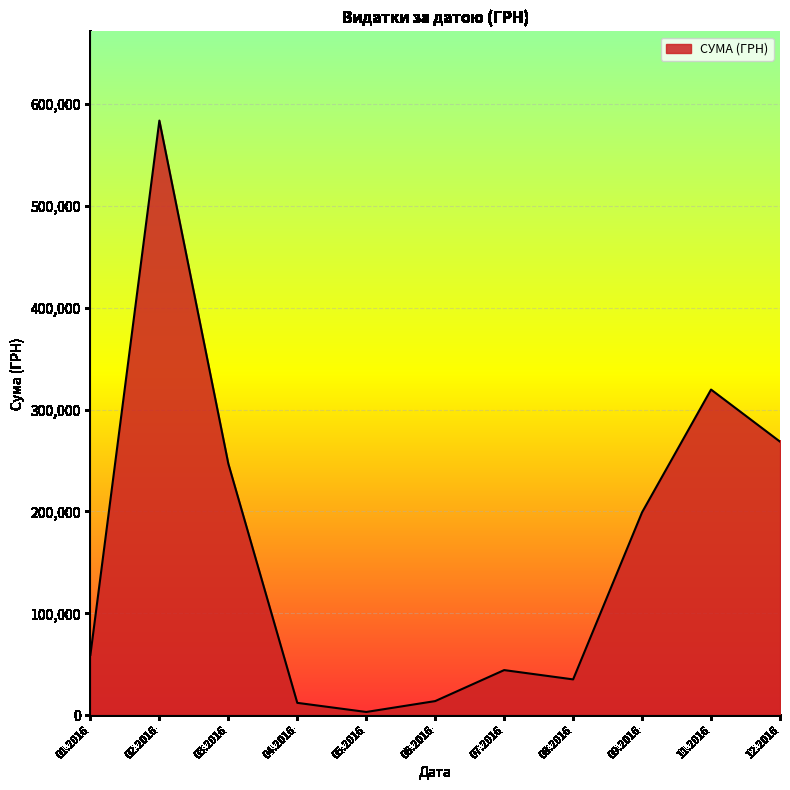

Which label corresponds to the largest value in the chart?

02.2016